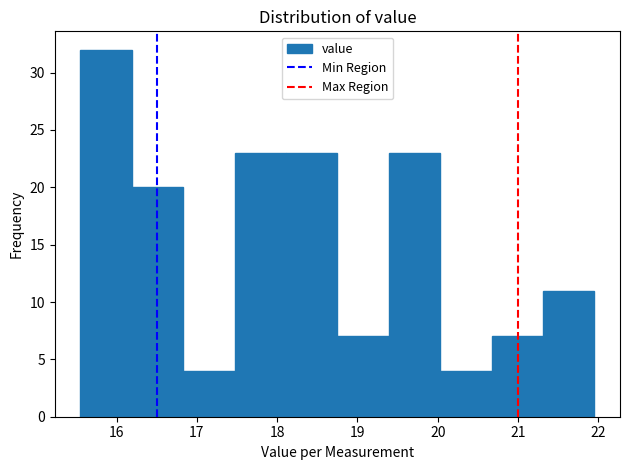

Reading left to right, transcribe this chart: for each bar, give the range it covers on the x-axis and its height. Neither the bar edges nor the heights are printed on the chart, so give them approximately, as read against the axes.

15.55 to 16.19: 32
16.19 to 16.83: 20
16.83 to 17.47: 4
17.47 to 18.11: 23
18.11 to 18.75: 23
18.75 to 19.39: 7
19.39 to 20.03: 23
20.03 to 20.67: 4
20.67 to 21.31: 7
21.31 to 21.95: 11